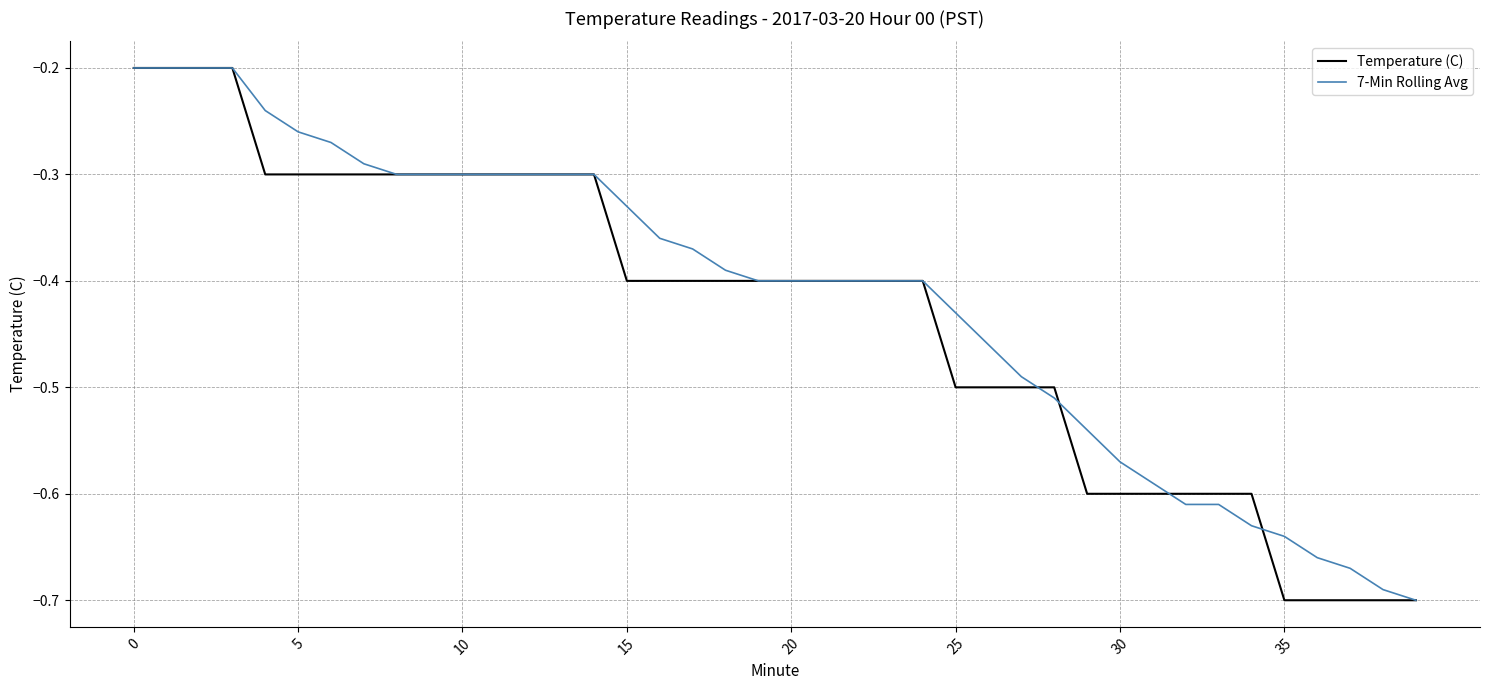

What is the value of the Temperature (C) point at the 13th from the left?

-0.3